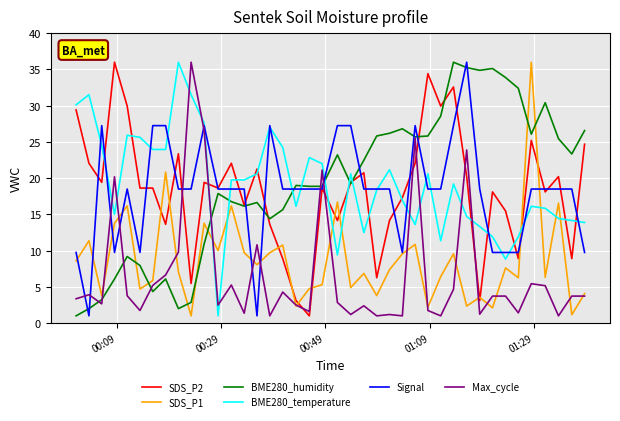

What is the maximum value shown in the chart?

36.0